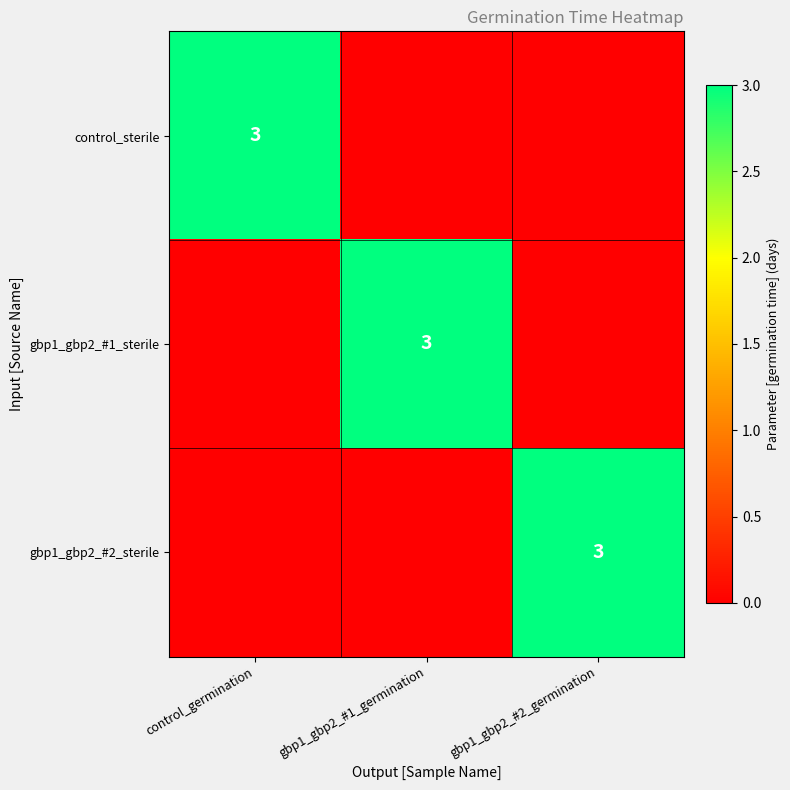

The value of gbp1_gbp2_#2_sterile at gbp1_gbp2_#2_germination is 5. True or false?

False